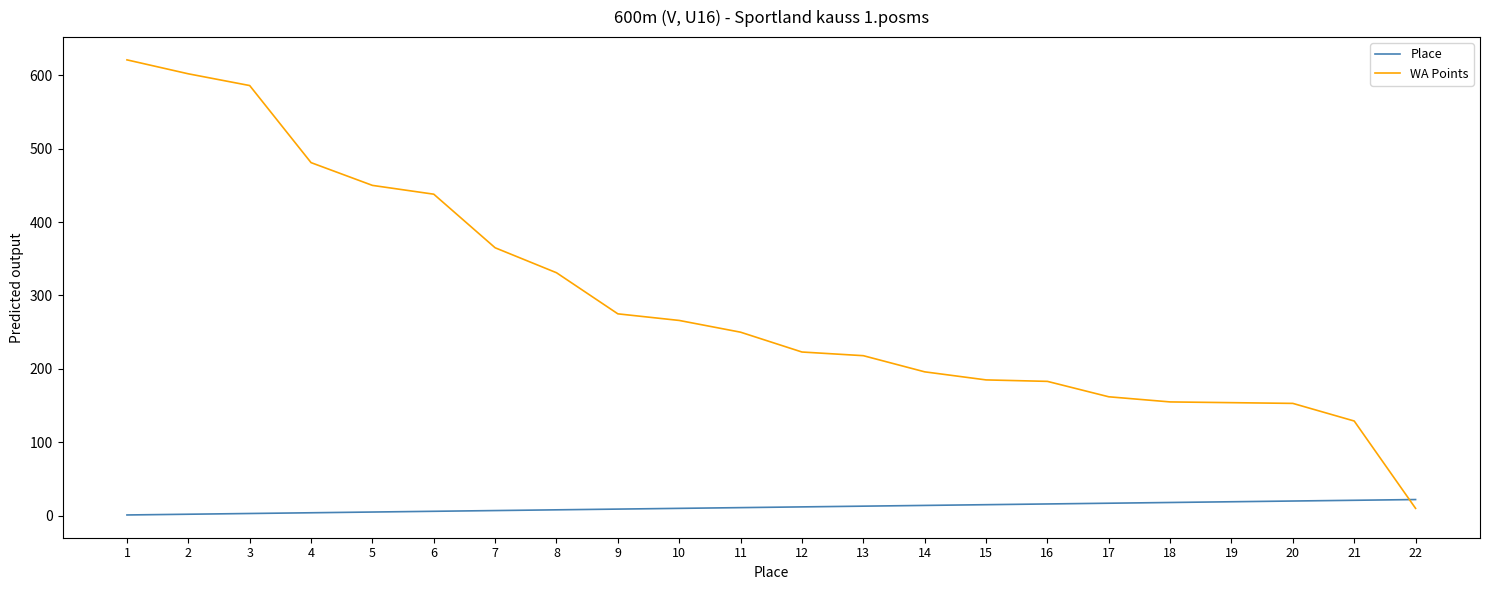

Rank the series by their maximum value, from lowest to highest.

Place, WA Points